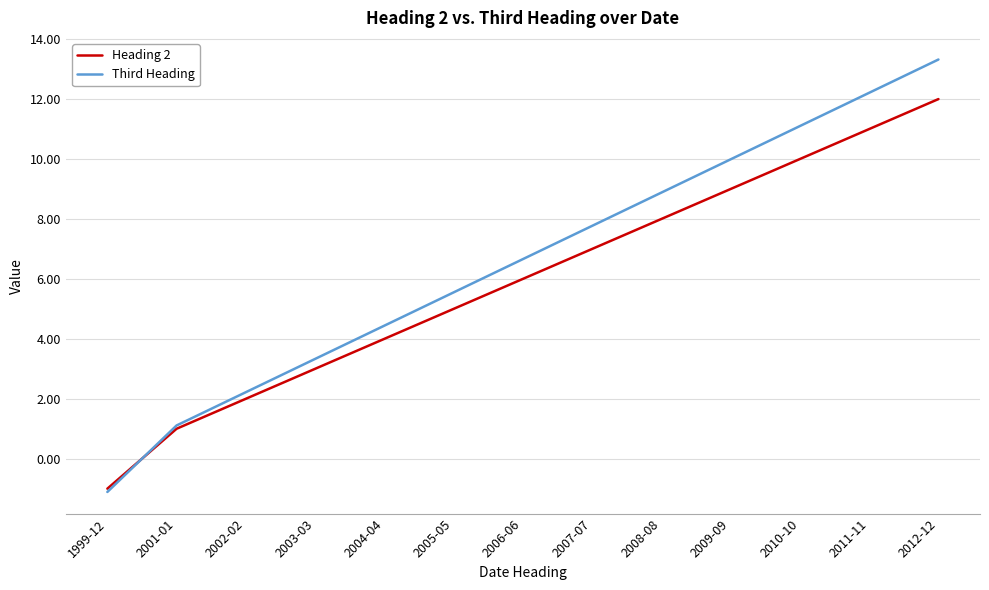

What value does the Heading 2 series have at 1999-12?

-1.0